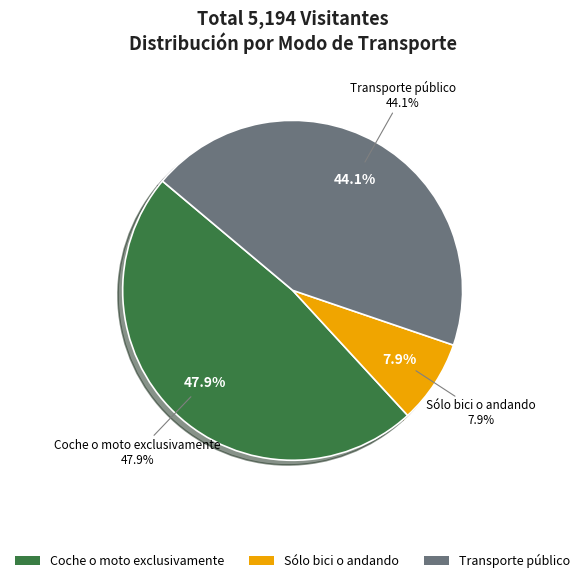

Is it true that Transporte público is 39% of the pie?

False